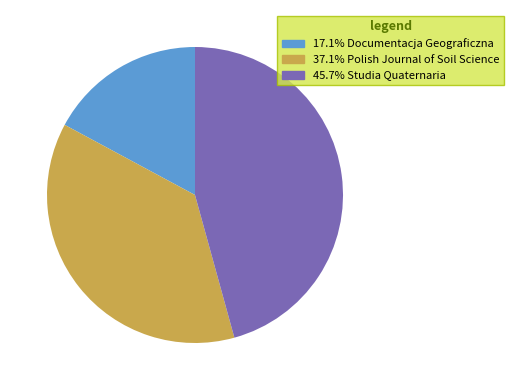

Is there any slice that represents more than half of the pie?

No